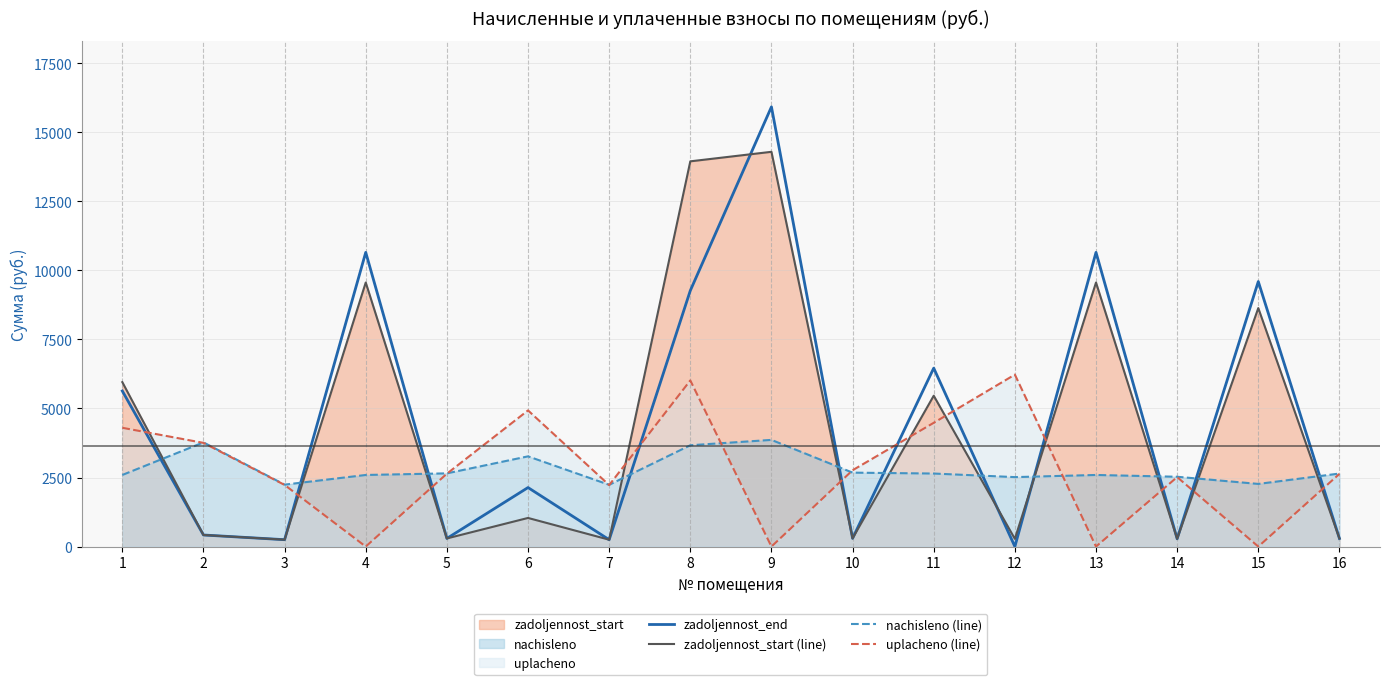

List the series in order of their peak value, lowest first.

nachisleno (line), uplacheno (line), zadoljennost_start (line), zadoljennost_end